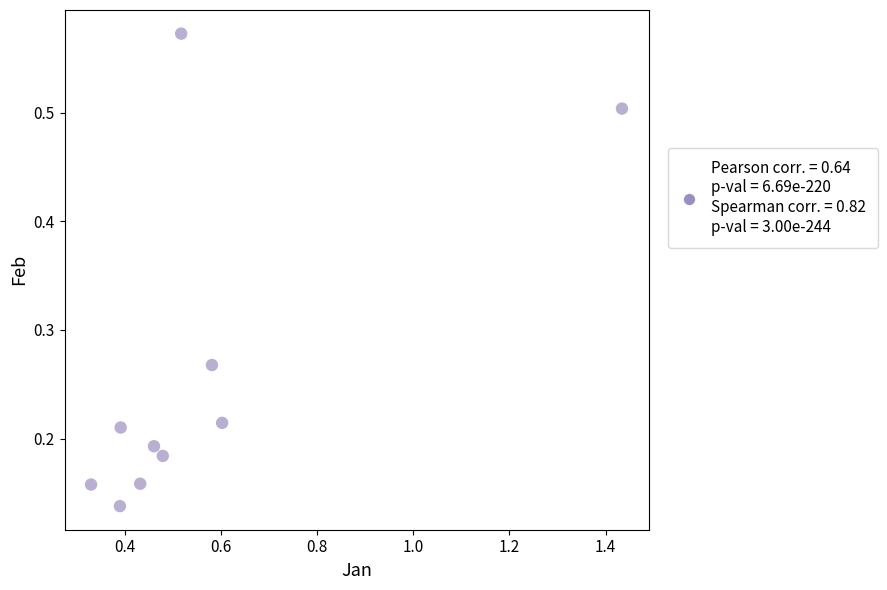

What is the range of Y values (max minus min)?

0.4